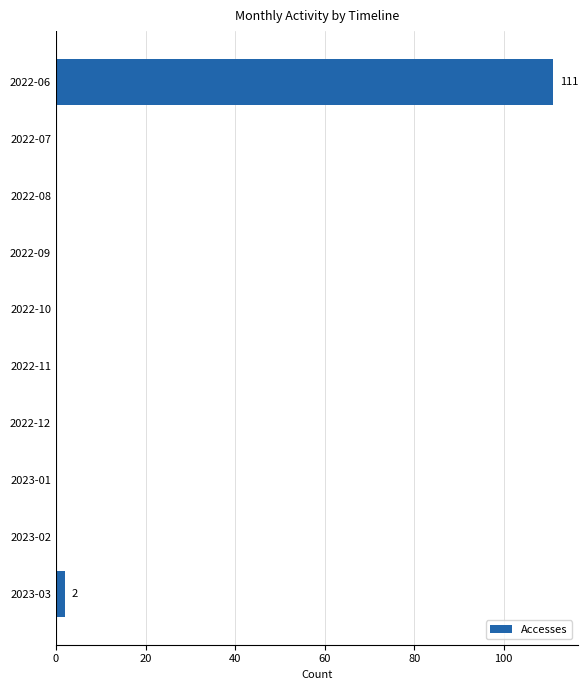

Is it true that the value at 2022-09 is 0?

True